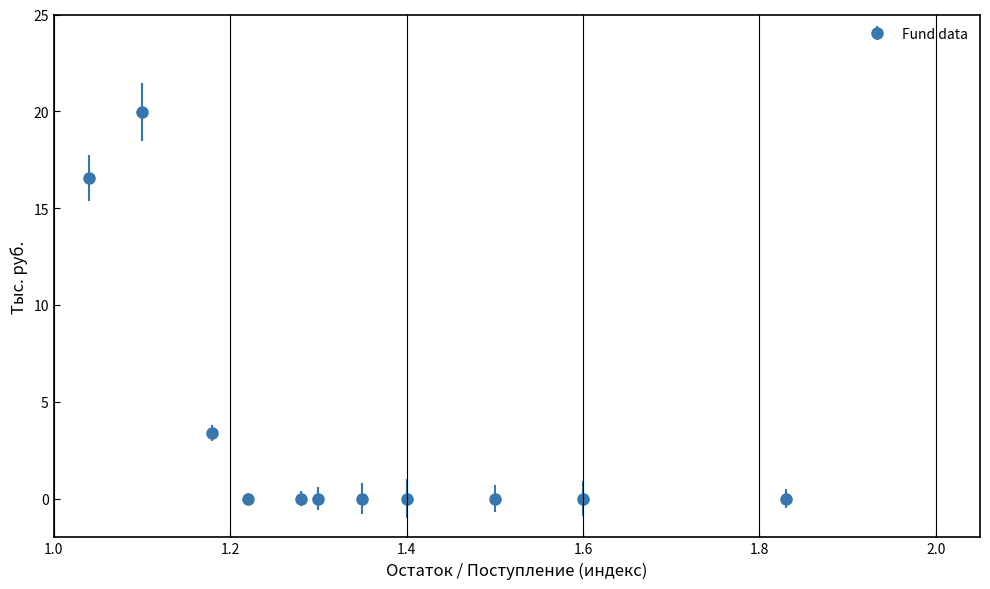

What is the maximum value shown in the chart?

20.0